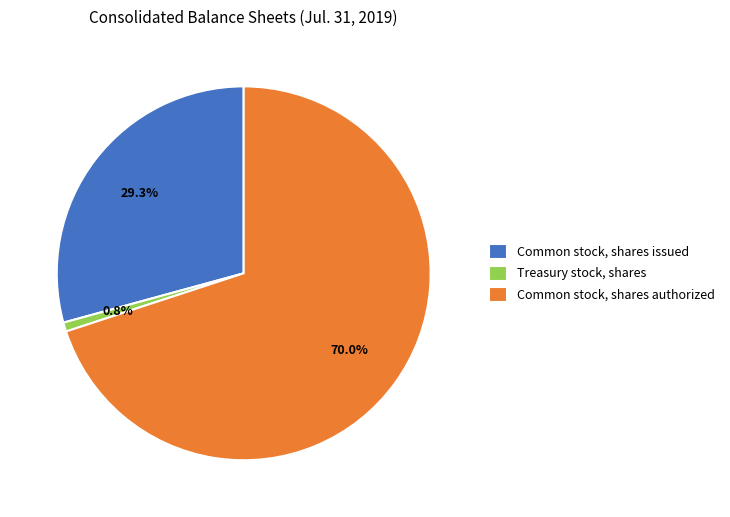

What portion of the pie excludes Treasury stock, shares?

99.2%